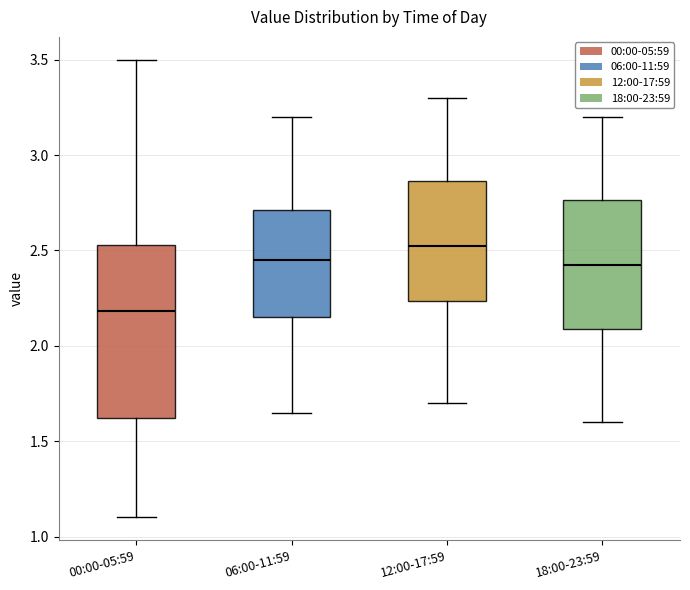

Which box is the tallest, from its lower edge to its upper edge?

00:00-05:59